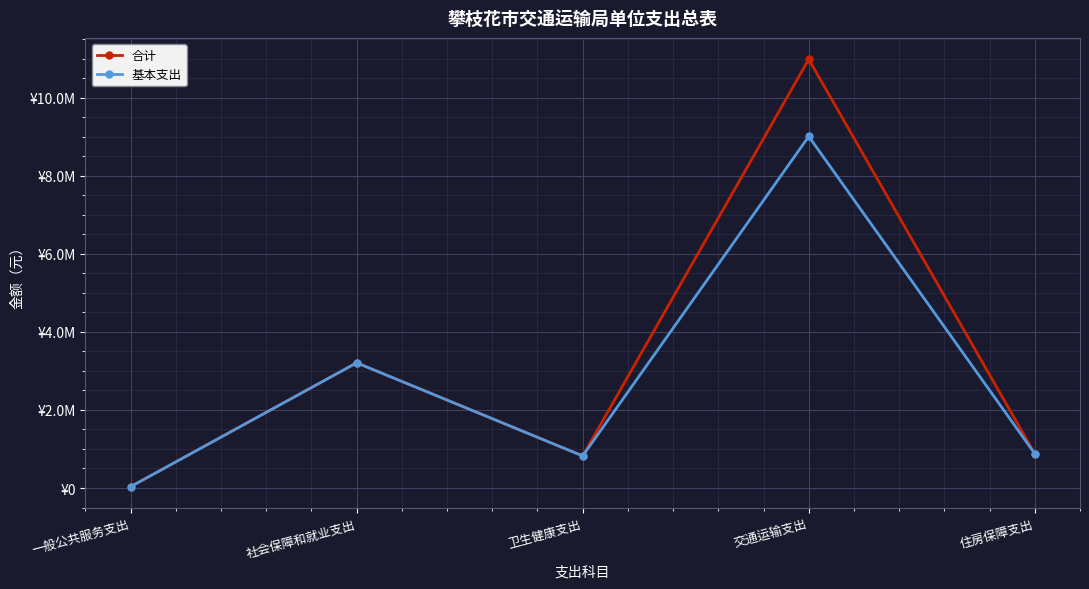

Does the chart have visible grid lines?

Yes